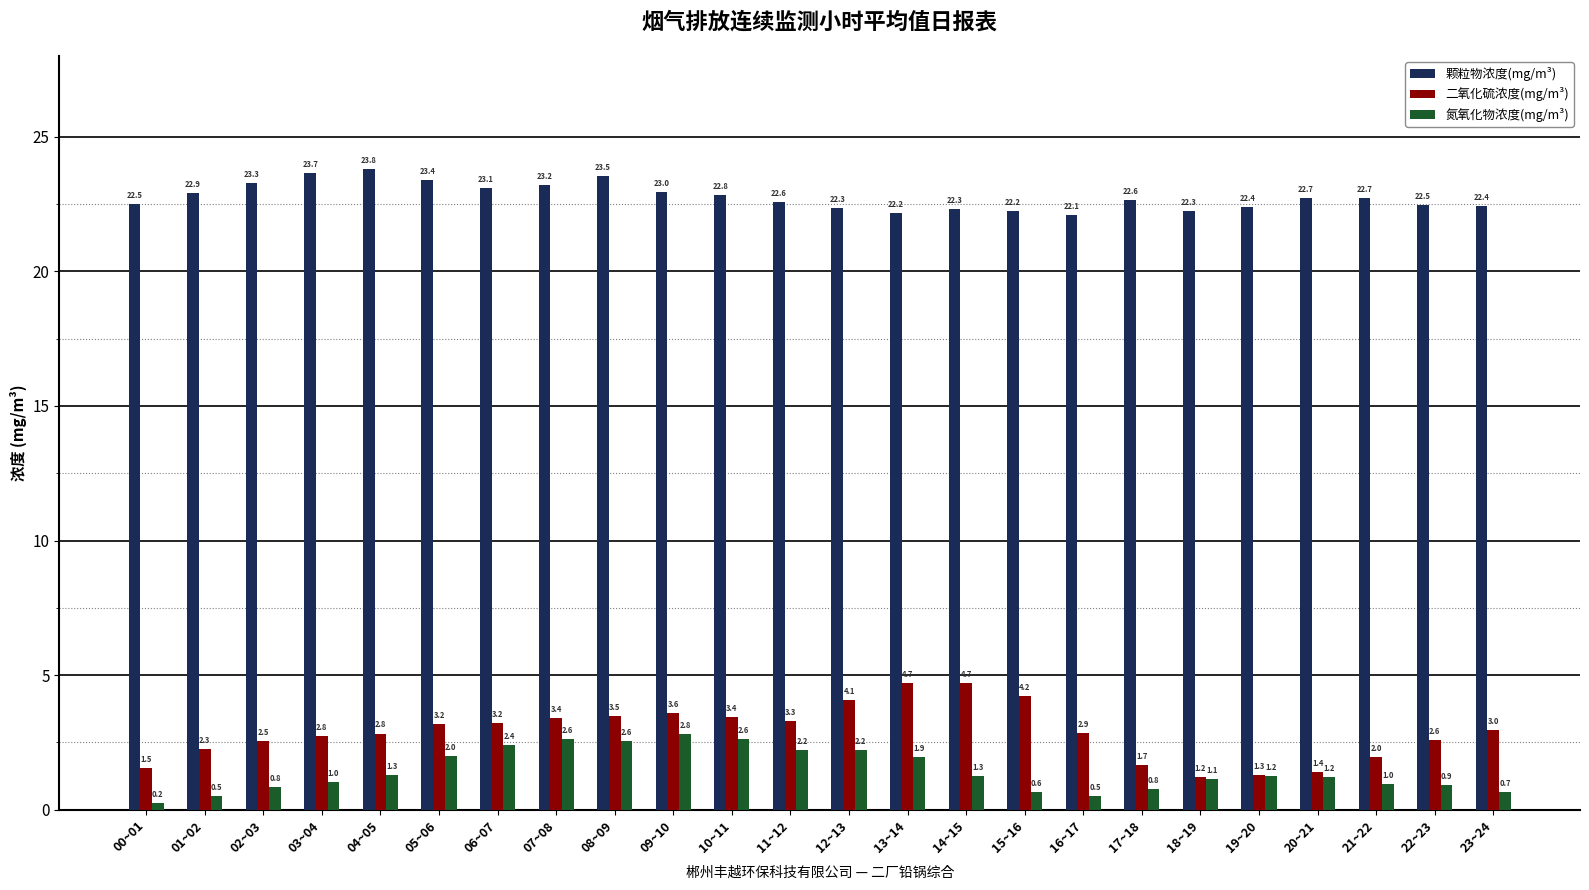

What is the approximate value of 二氧化硫浓度(mg/m³) at 20~21?

1.4